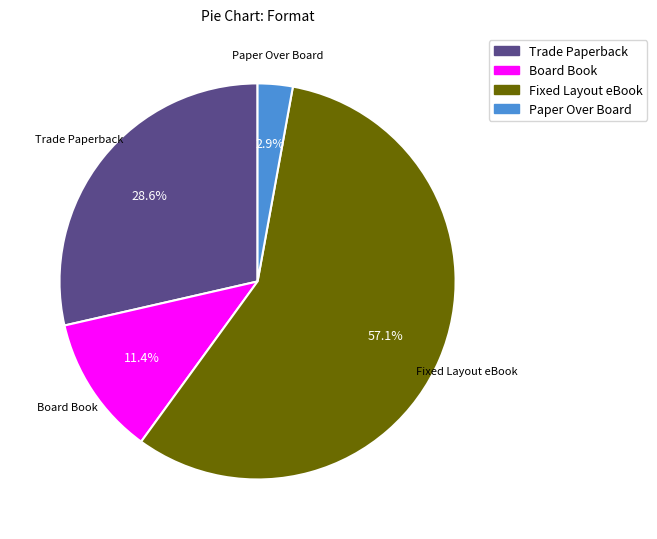

Between Trade Paperback and Paper Over Board, which is larger?

Trade Paperback